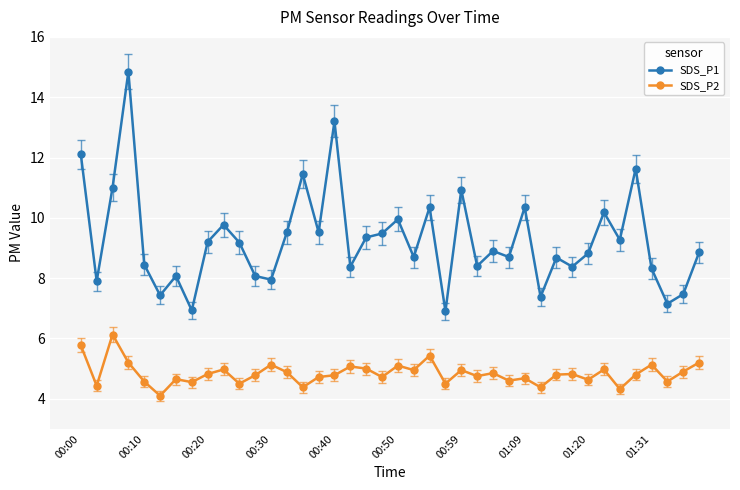

What is the value of the SDS_P2 point at the 24th from the left?

4.5